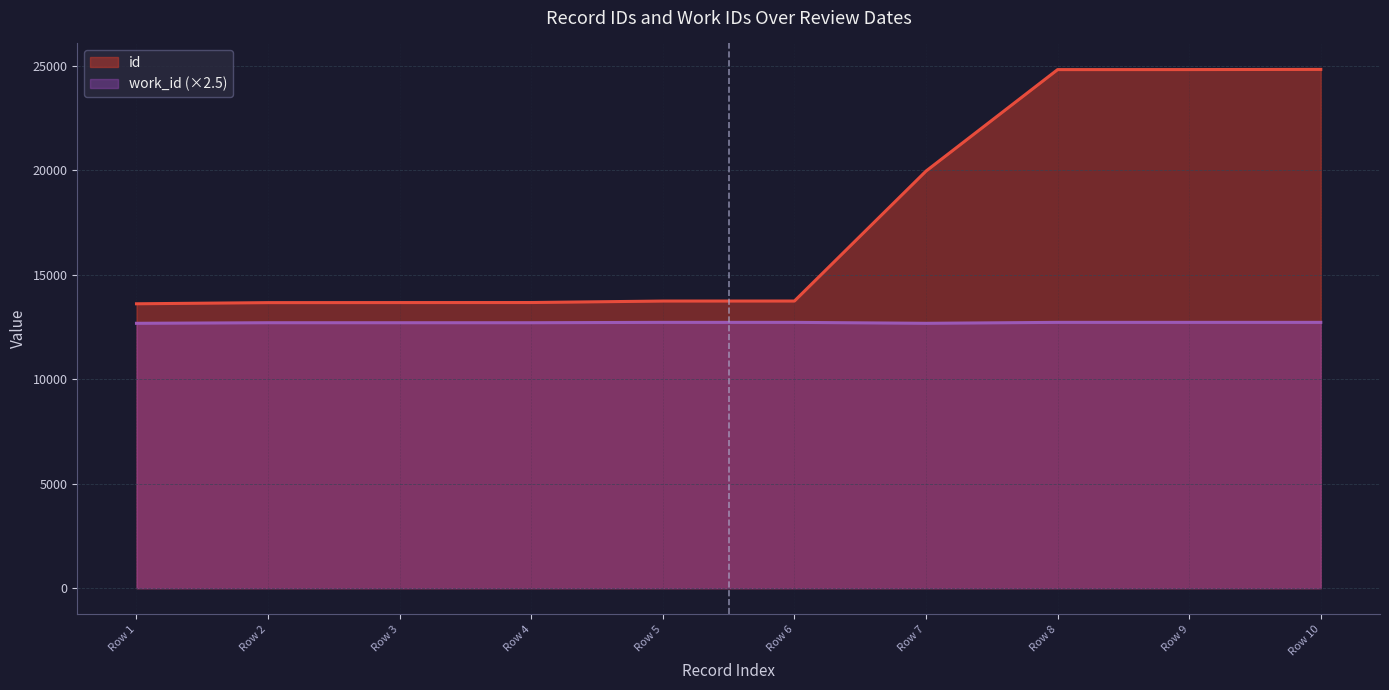

What is the minimum value shown in the chart?

12675.0